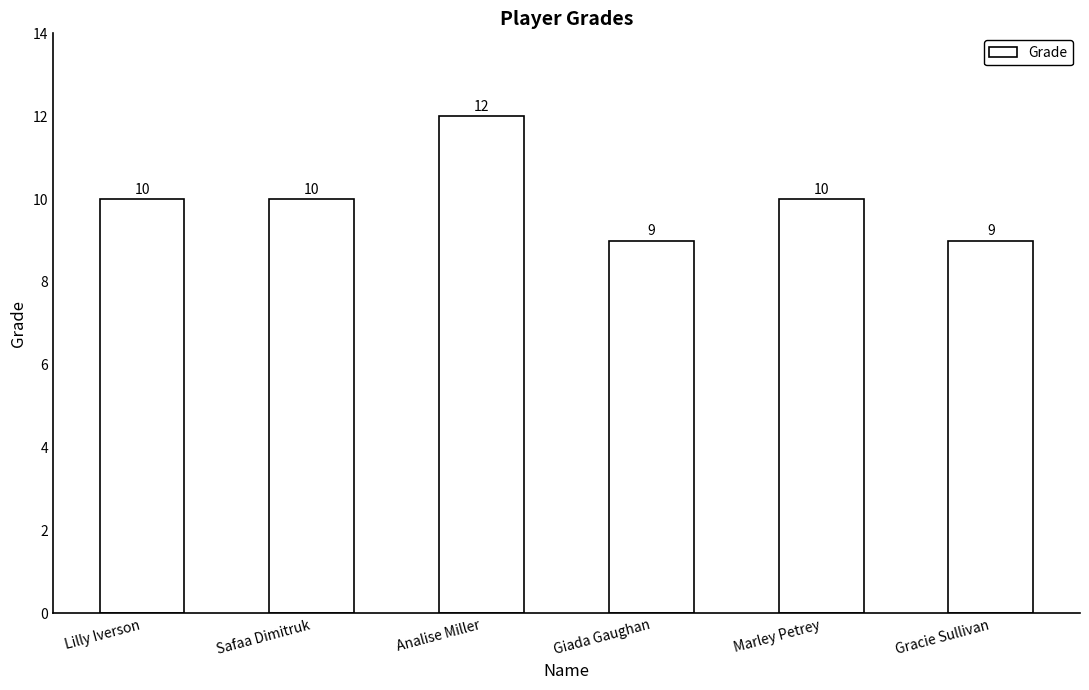

Reading right to left, what are all the values shown in this chart?

9	10	9	12	10	10